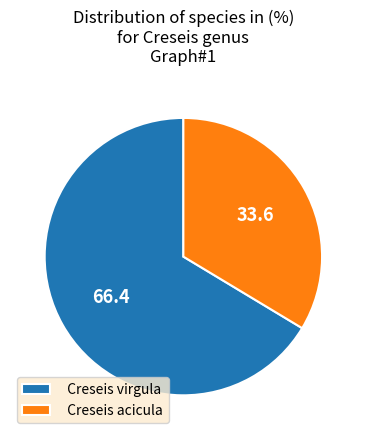

What is the smallest slice in the pie chart?

Creseis acicula